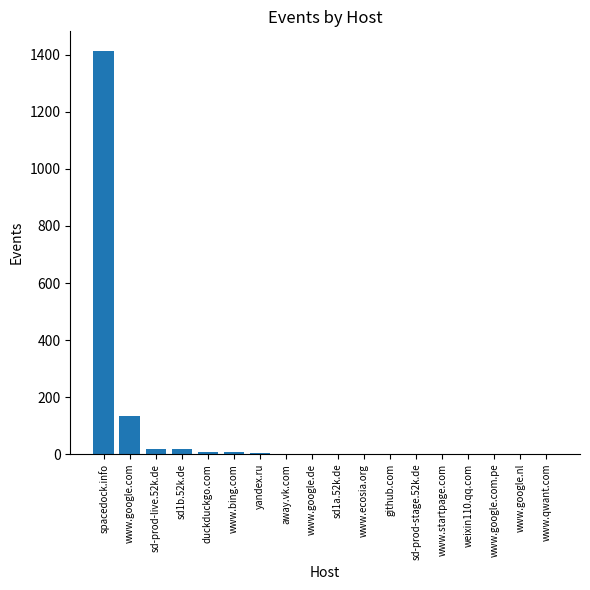

Between www.google.com and www.google.com.pe, which is larger?

www.google.com